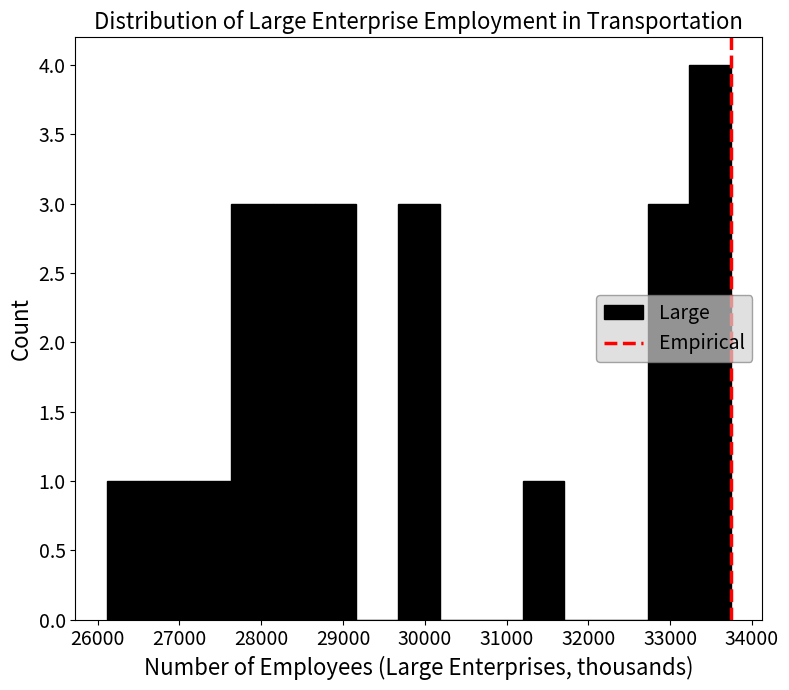

Reading left to right, transcribe this chart: for each bar, give the range it covers on the x-axis and its height. Neither the bar edges nor the heights are printed on the chart, so give them approximately, as read against the axes.

26100 to 26600: 1
26600 to 27100: 1
27100 to 27600: 1
27600 to 28100: 3
28100 to 28700: 3
28700 to 29200: 3
29200 to 29700: 0
29700 to 30200: 3
30200 to 30700: 0
30700 to 31200: 0
31200 to 31700: 1
31700 to 32200: 0
32200 to 32700: 0
32700 to 33200: 3
33200 to 33700: 4